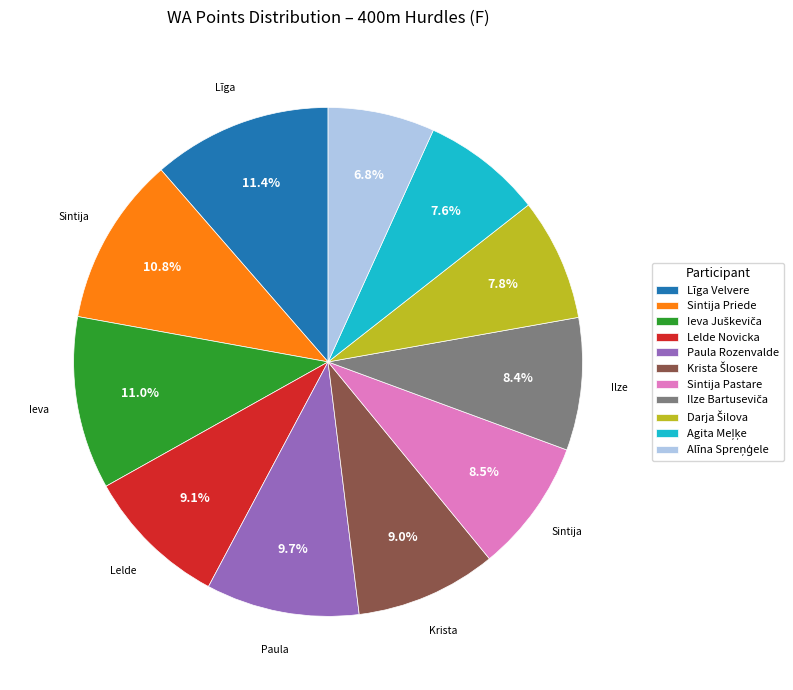

Between Sintija Priede and Paula Rozenvalde, which is larger?

Sintija Priede